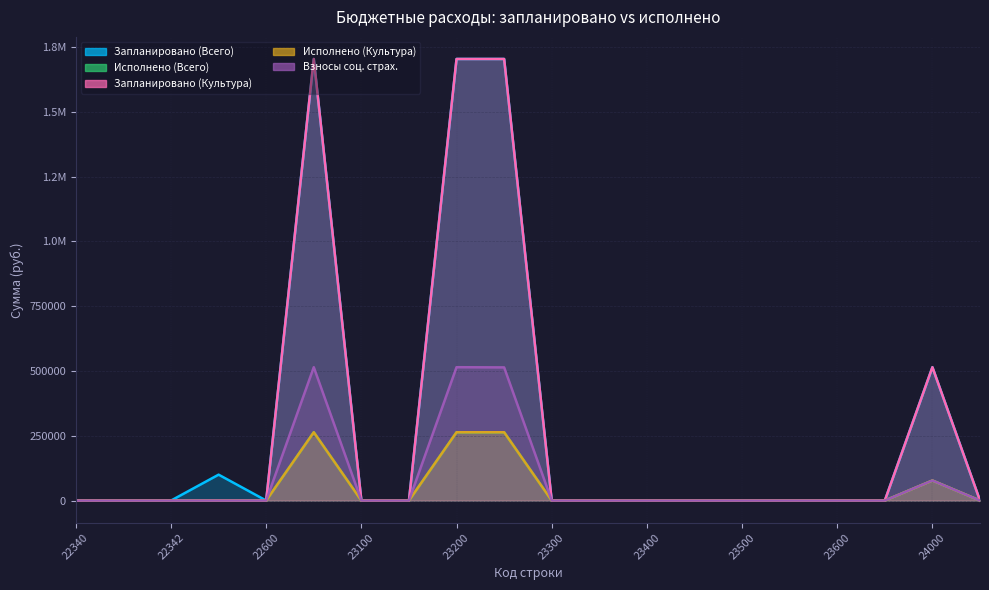

At which label does Запланировано (Культура) reach its minimum?

22340